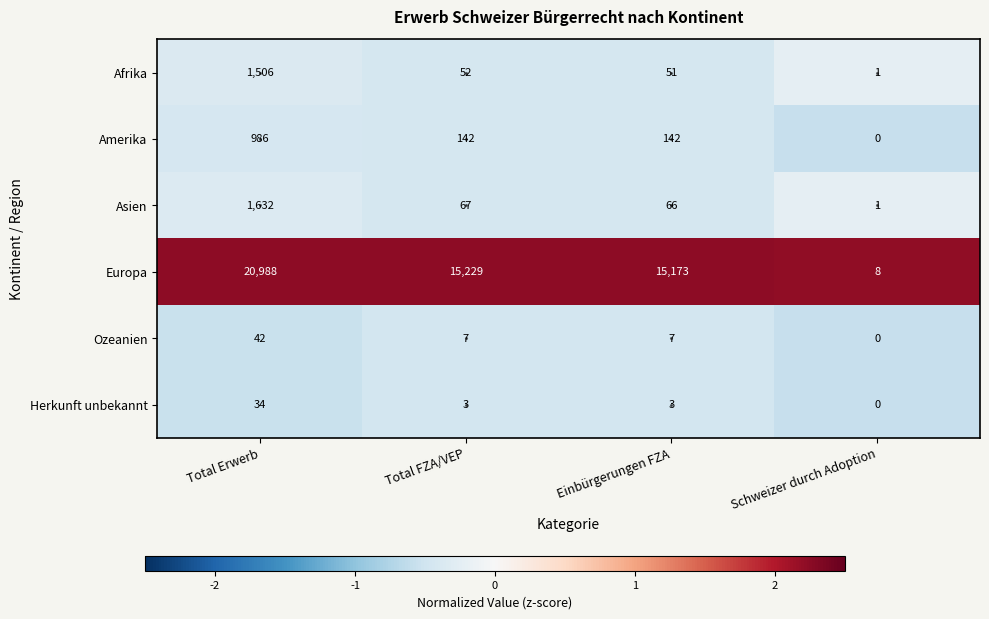

The Amerika series shows 0 at Schweizer durch Adoption. True or false?

True